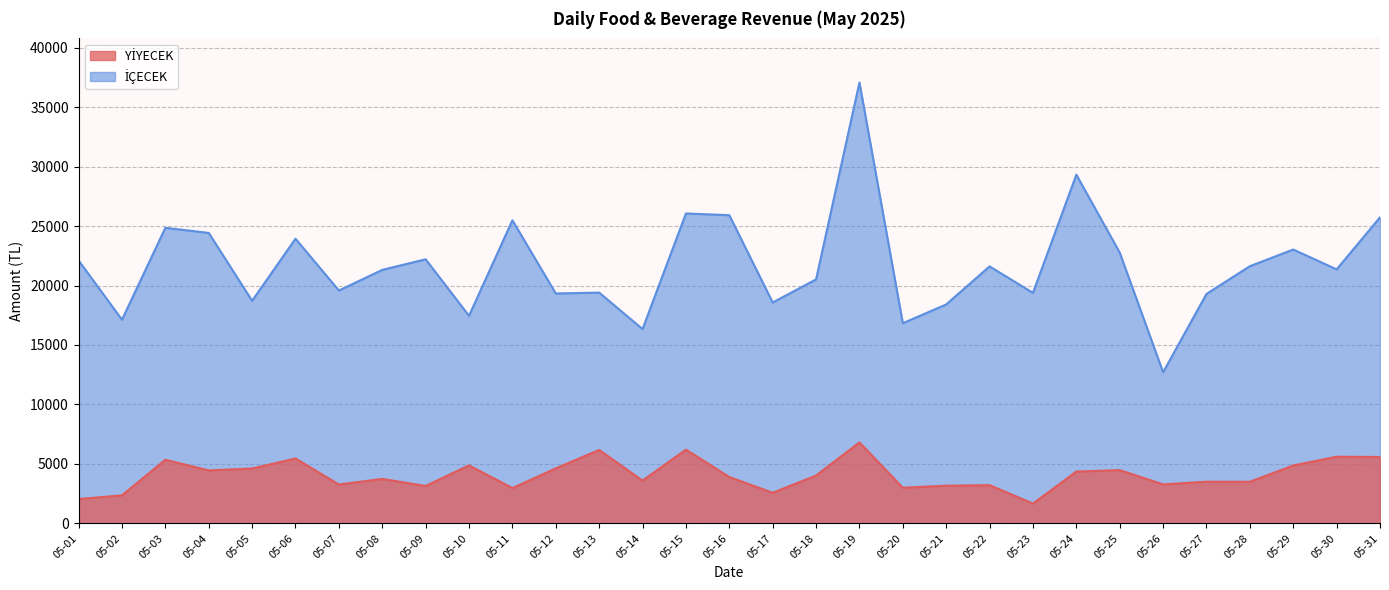

Which series has the widest spread of values?

İÇECEK